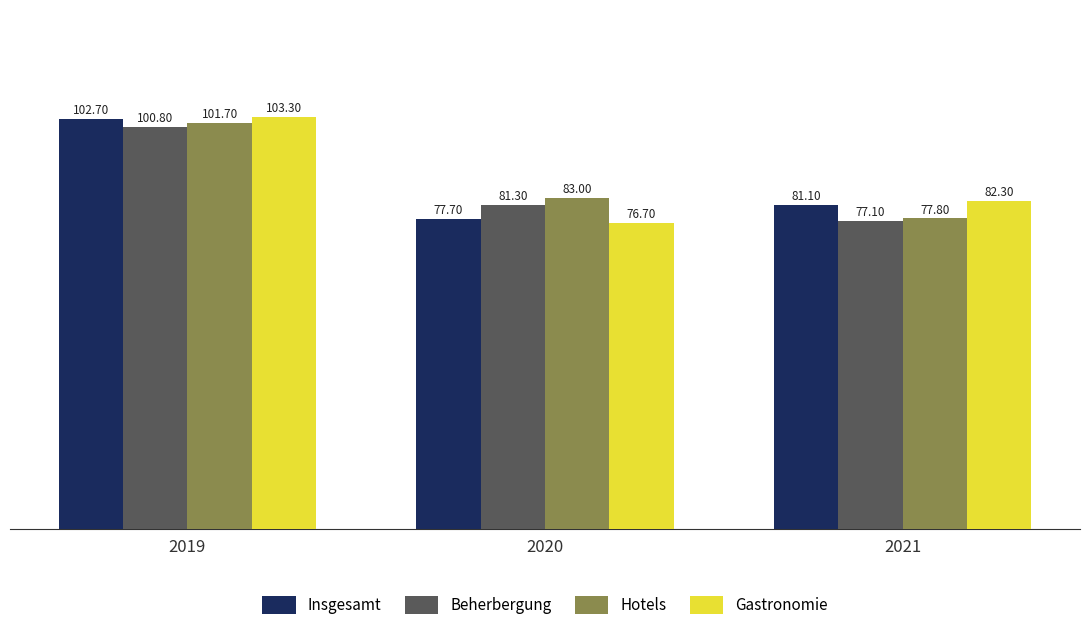

Reading right to left, what are all the values shown in this chart?

Insgesamt: 81.1	77.7	102.7
Beherbergung: 77.1	81.3	100.8
Hotels: 77.8	83.0	101.7
Gastronomie: 82.3	76.7	103.3